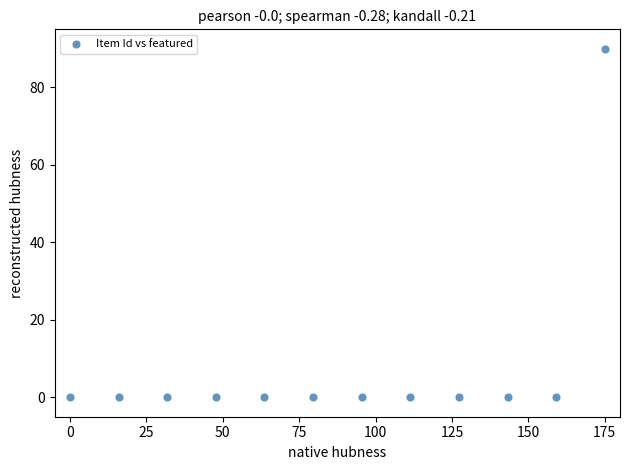

What is the average Y value?

8